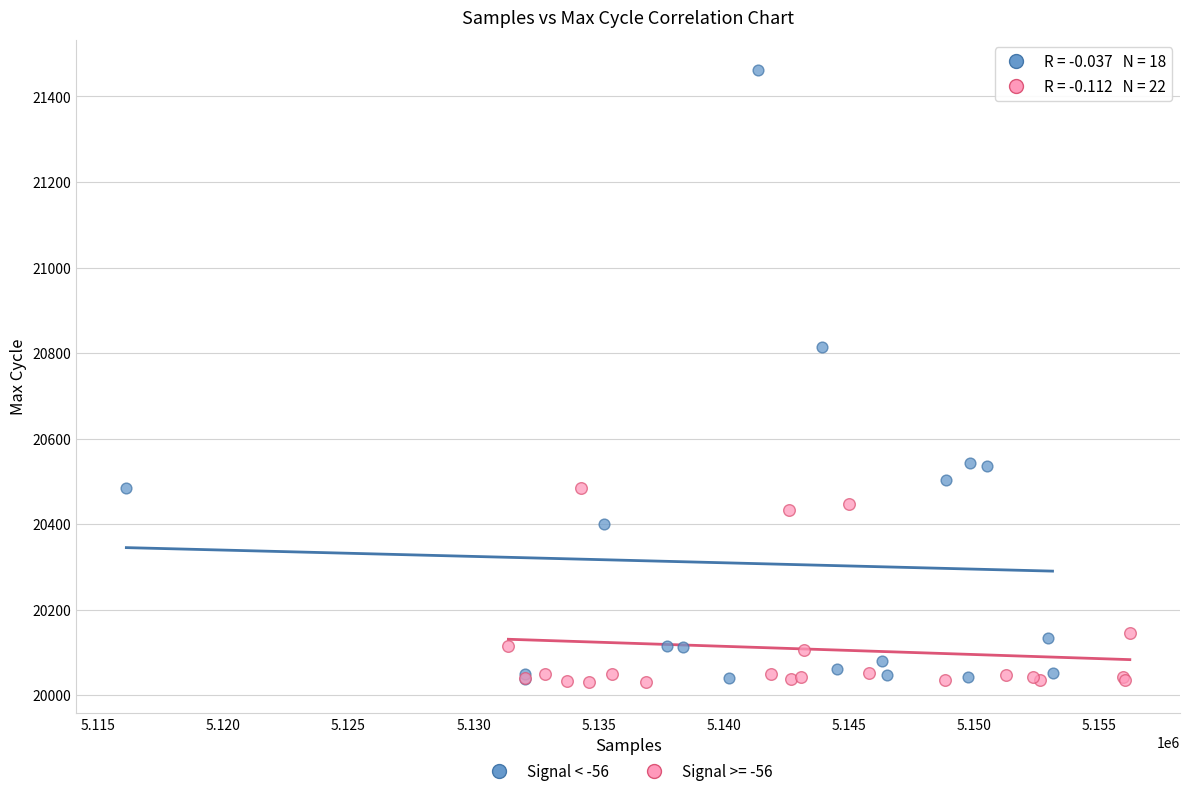

Which series reaches the maximum Y coordinate?

Signal < -56